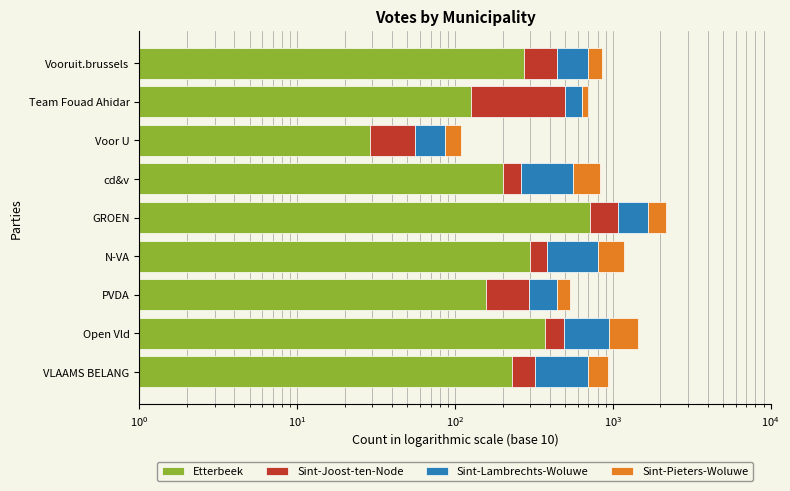

How many data points does each series have?

9